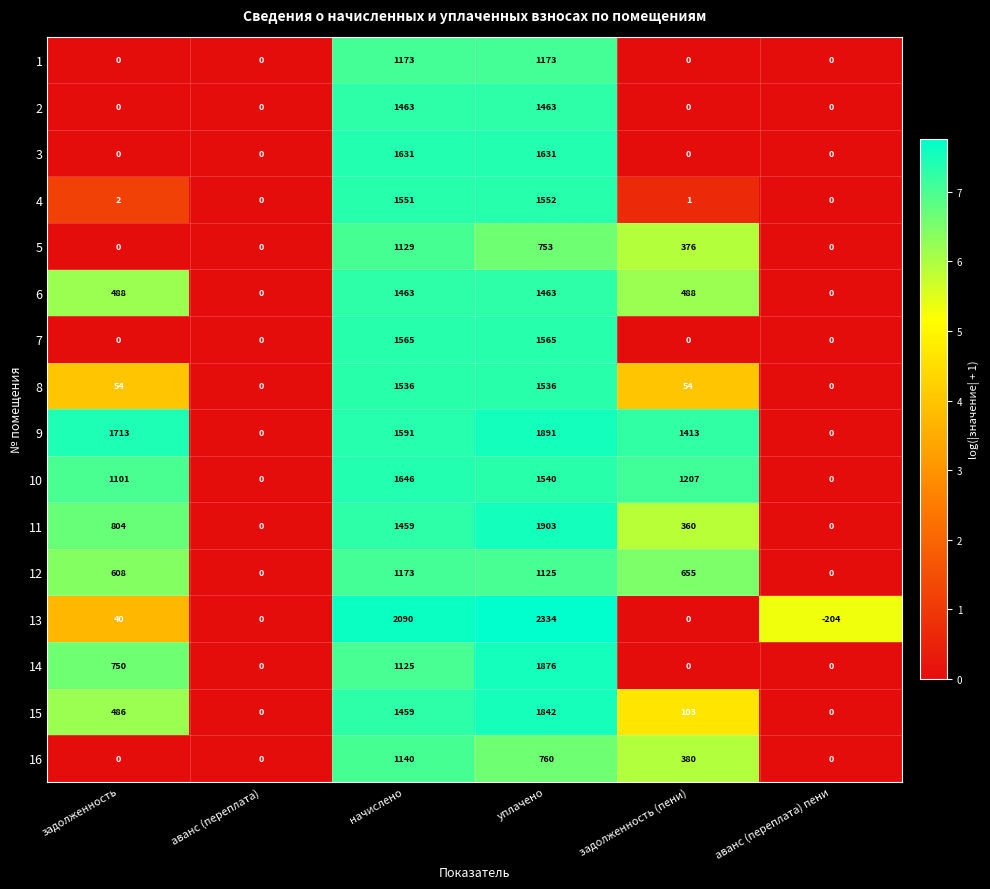

At which category does the chart reach its peak across all series?

уплачено